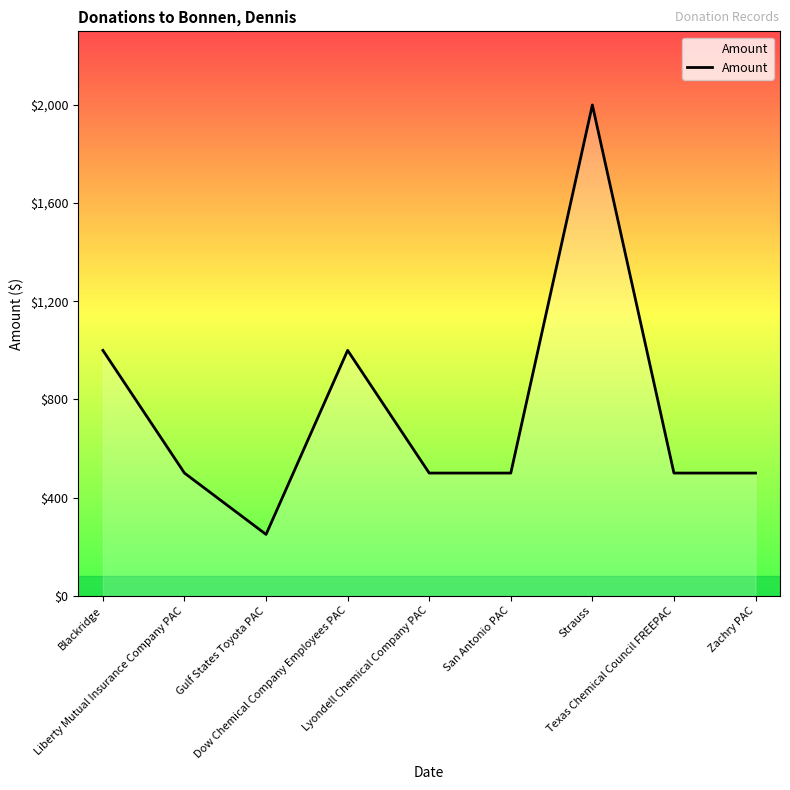

What is the greatest value displayed?

2000